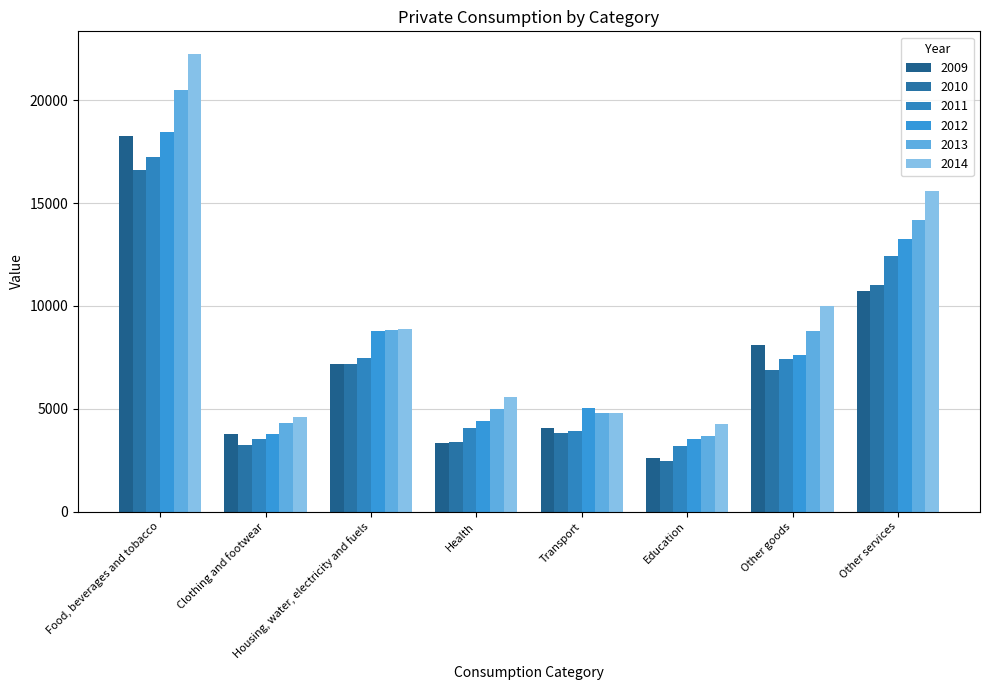

Are the bars horizontal?

No